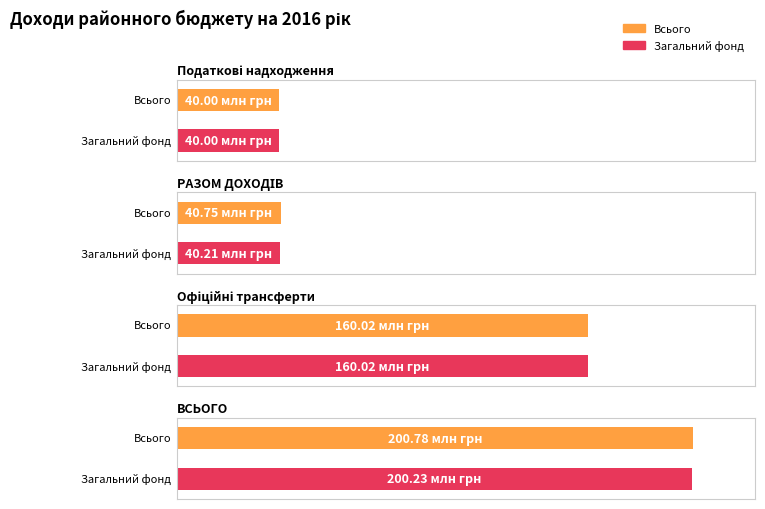

At which label does Всього reach its minimum?

Податкові надходження